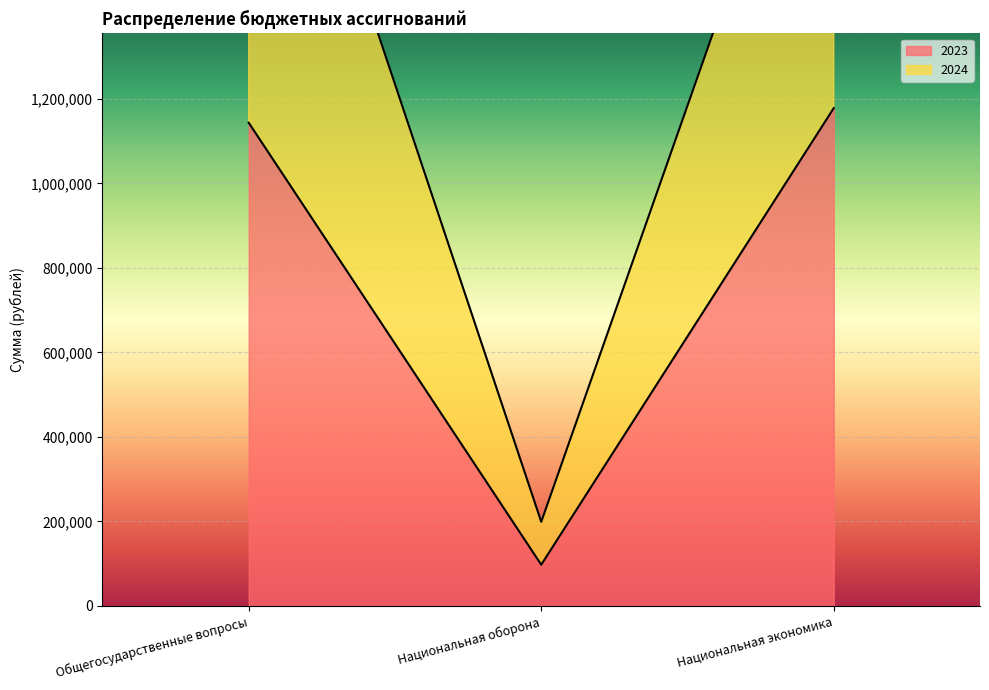

At which category is the sum across all series the highest?

Общегосударственные вопросы